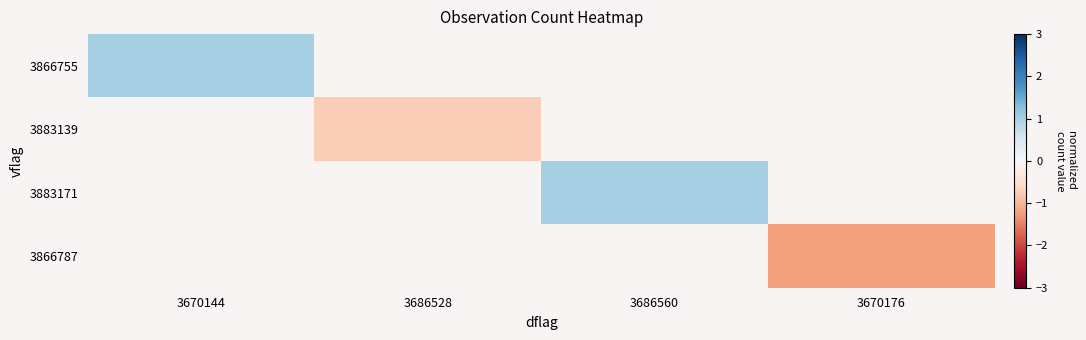

At which label does 3883171 first exceed 0?

3686560